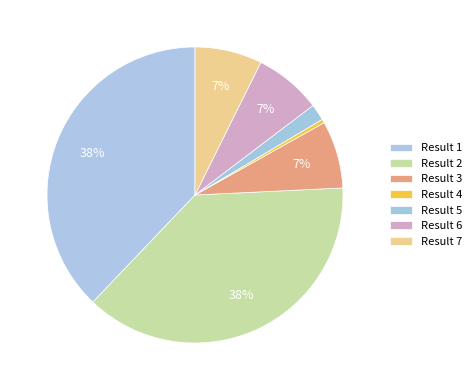

Rank the categories by value from highest to lowest.

Result 1, Result 2, Result 3, Result 6, Result 7, Result 5, Result 4